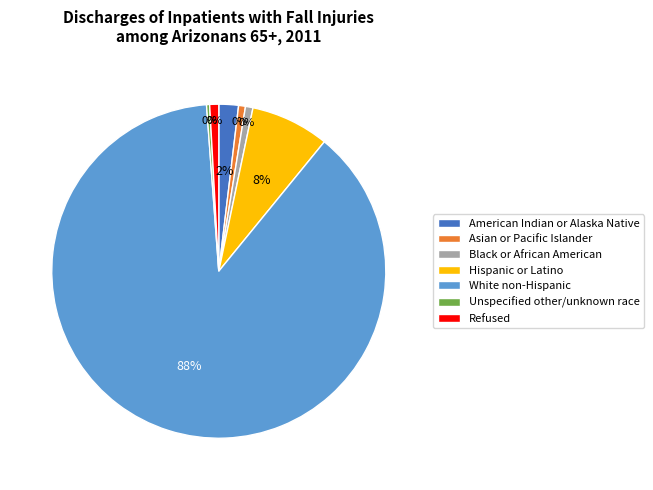

How many slices are in this pie chart?

7